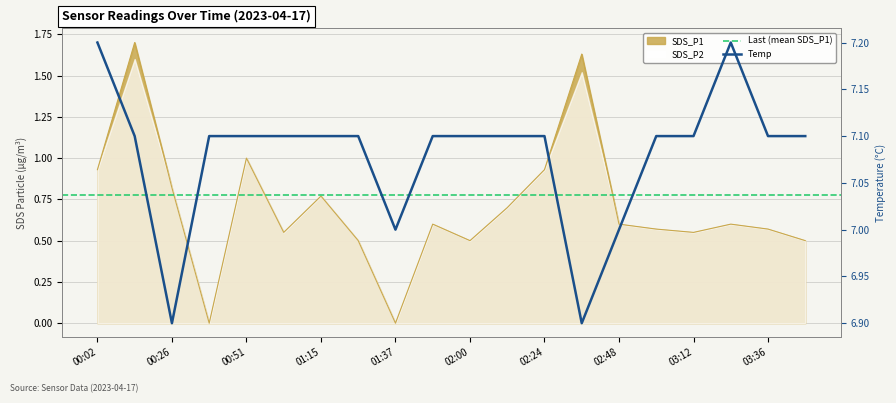

Does the chart display data point markers on the line(s)?

No